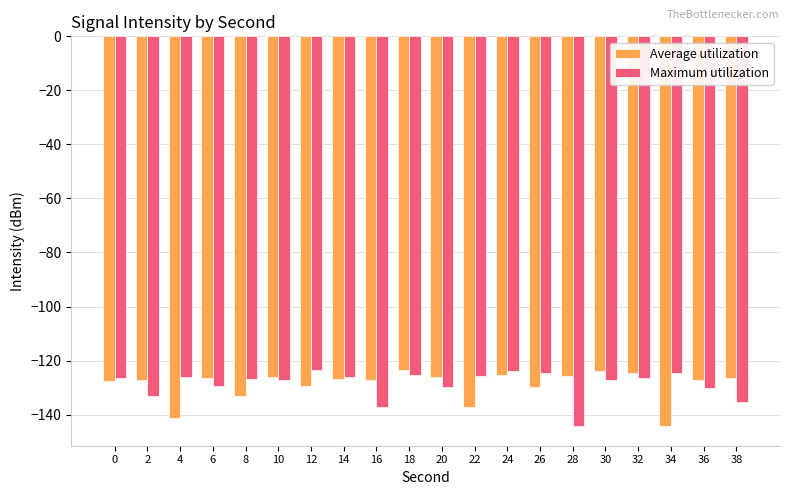

What is the maximum value shown in the chart?

-123.6